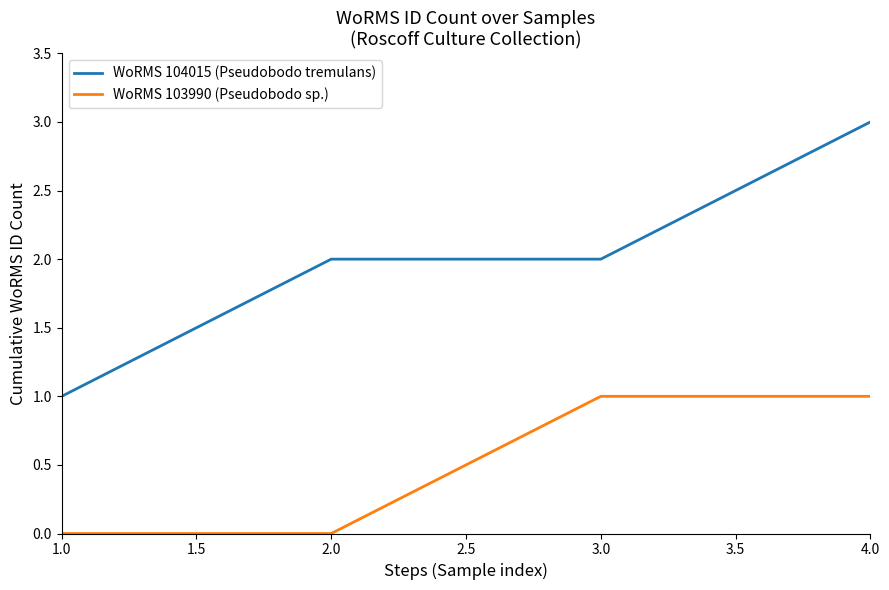

Reading left to right, transcribe all the data shown in this chart.

WoRMS 104015 (Pseudobodo tremulans): 1.0=1	2.0=2	3.0=2	4.0=3
WoRMS 103990 (Pseudobodo sp.): 1.0=0	2.0=0	3.0=1	4.0=1